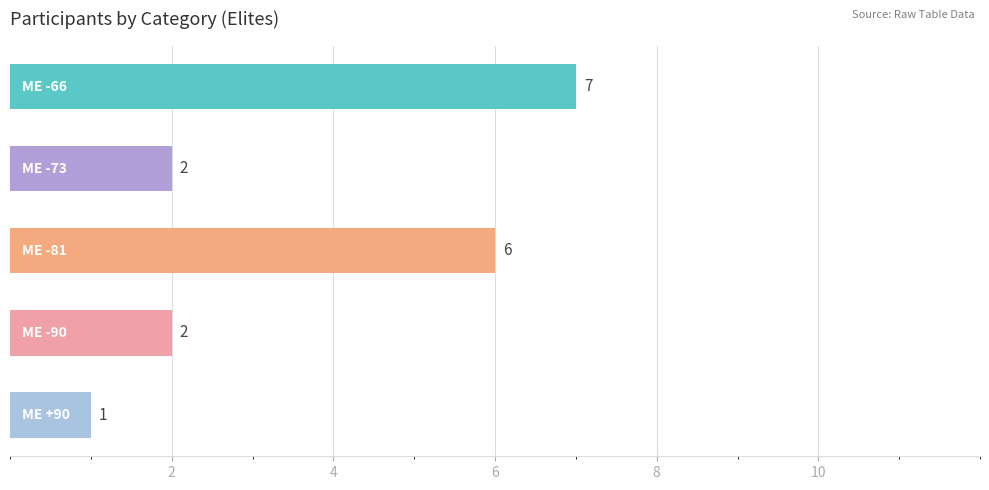

Reading top to bottom, transcribe all the data shown in this chart.

7	2	6	2	1